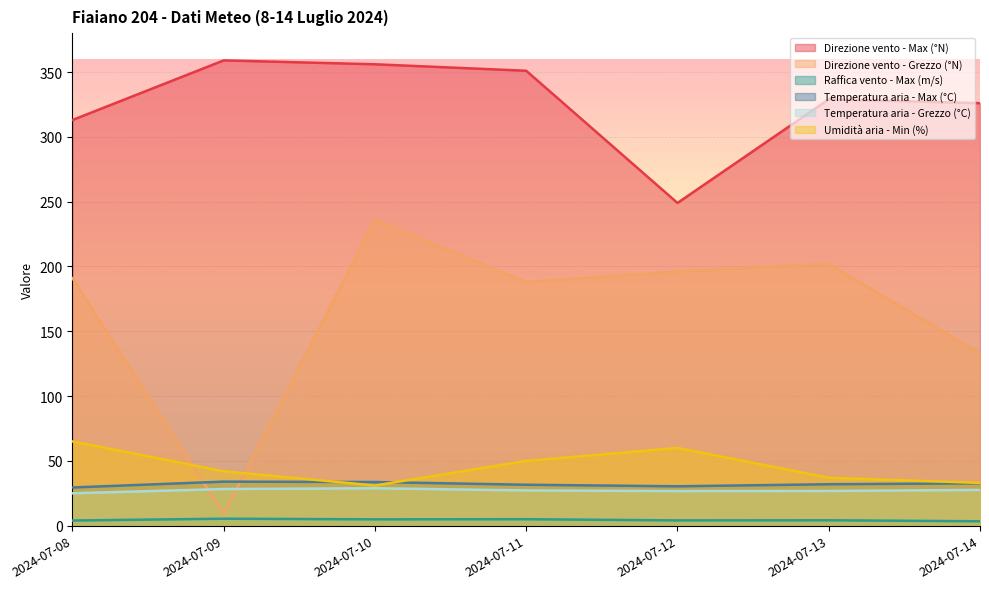

How many lines are shown in the chart?

6